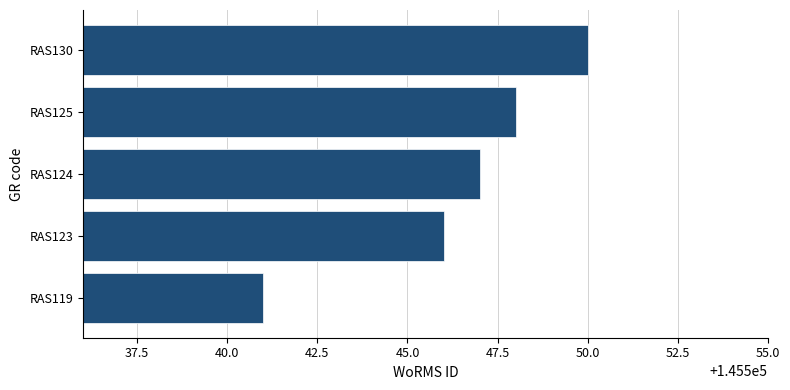

What is the difference between the maximum and minimum values?

9